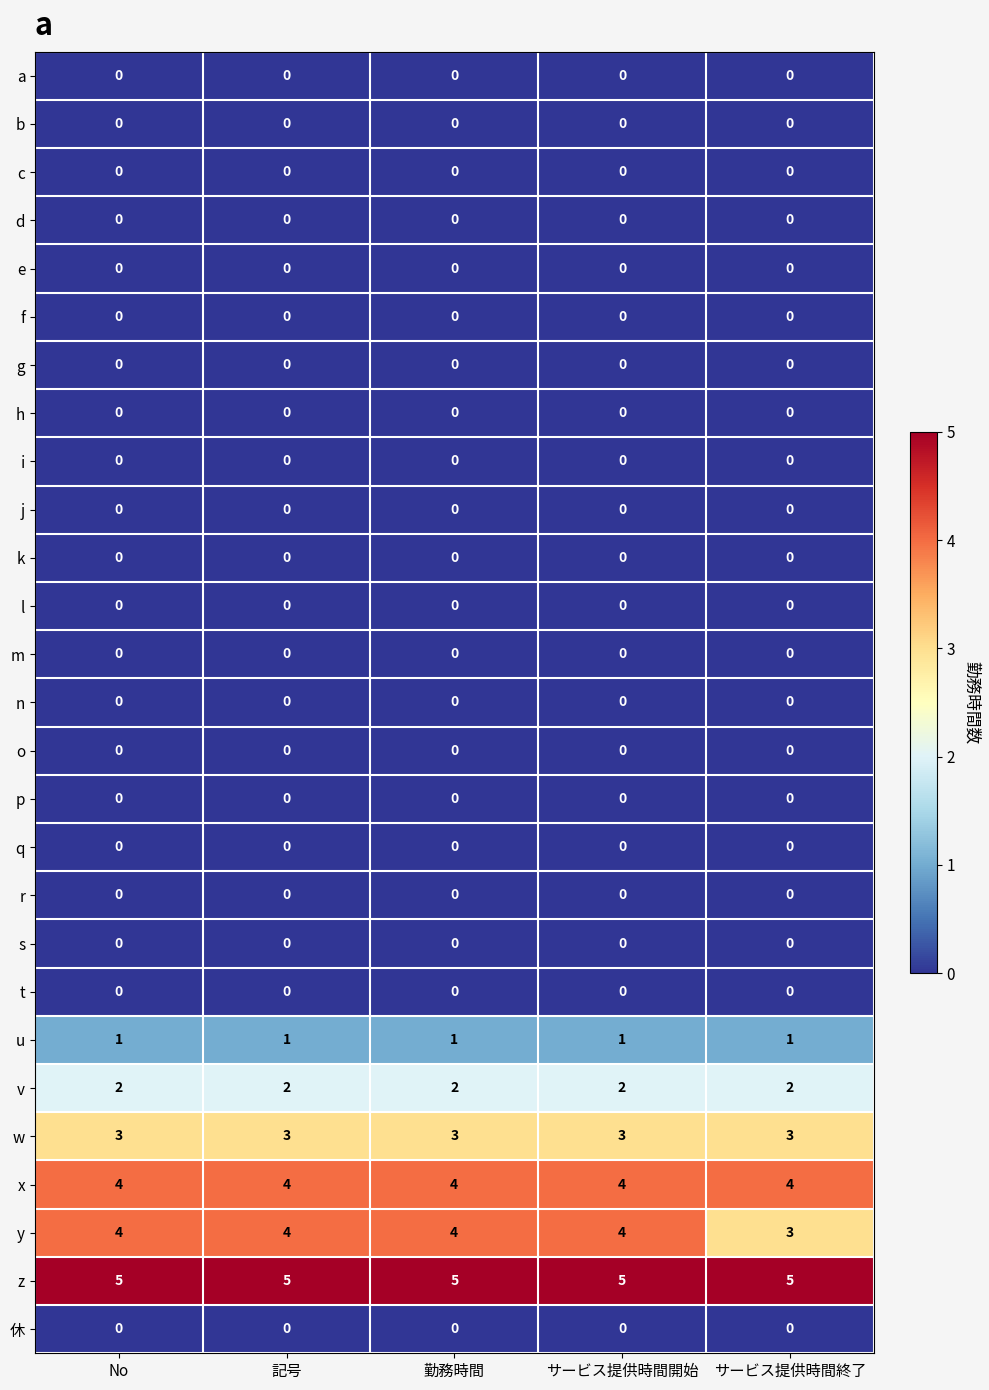

What is the difference between the highest and lowest values at 記号?

5